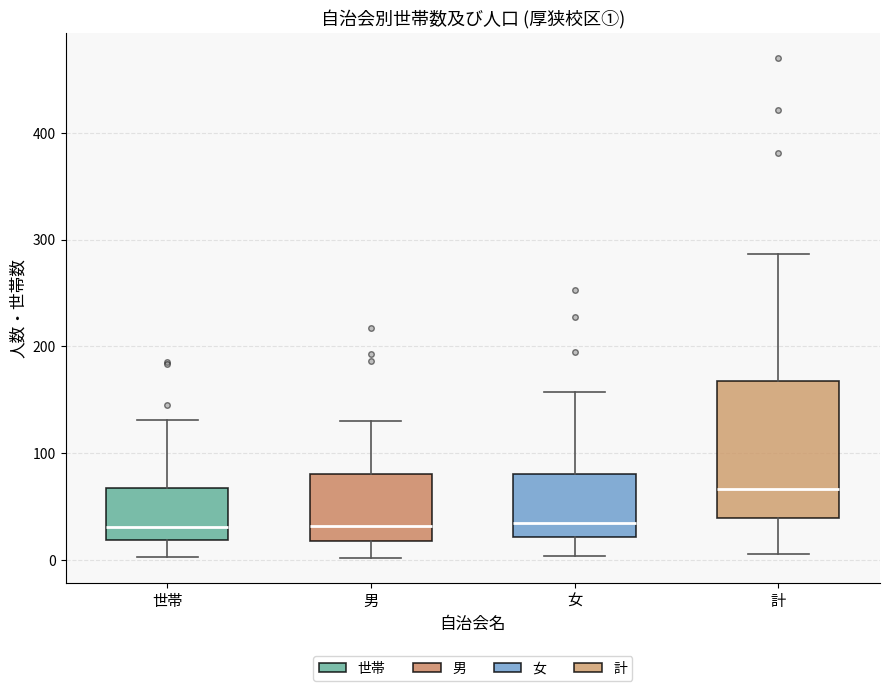

Reading left to right, transcribe this box plot: for each box, give where its median line is, the range the box spans, and where its two whiskers end, as read against the y-axis. The values are not printed on the chart, so give them approximately, as read against the axis.

世帯: median 30, box 20 to 70, whiskers 0 to 130
男: median 30, box 20 to 80, whiskers 0 to 130
女: median 40, box 20 to 80, whiskers 0 to 160
計: median 70, box 40 to 170, whiskers 10 to 290